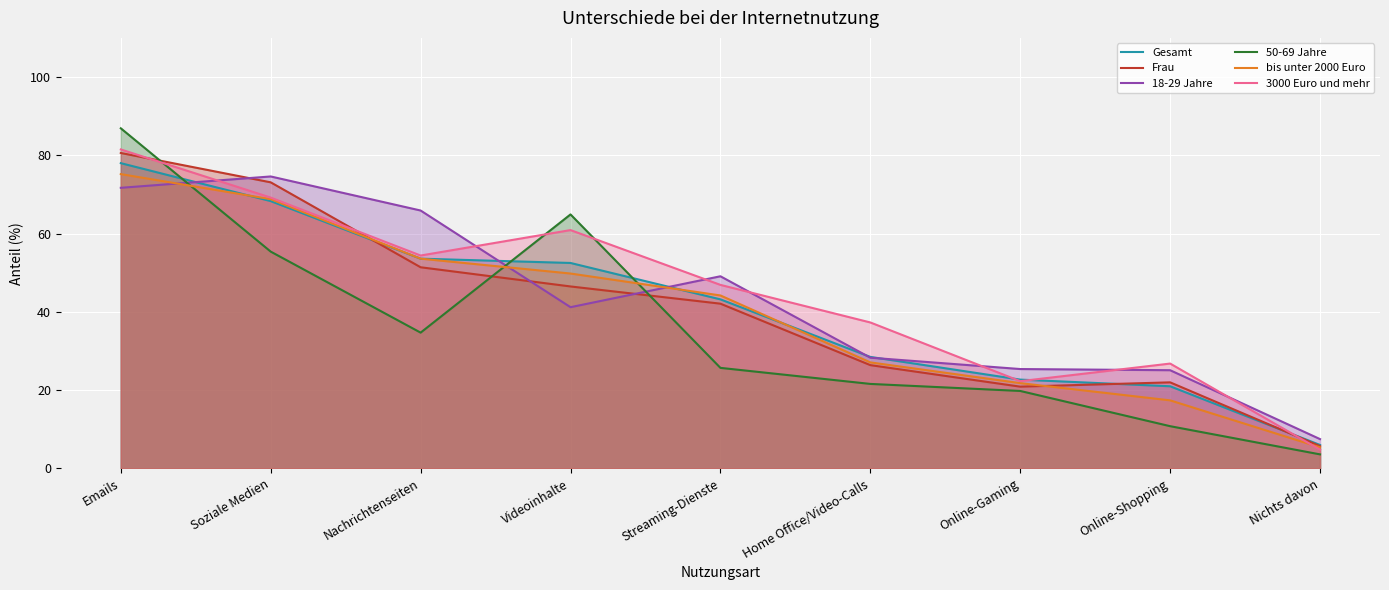

Does the chart display data point markers on the line(s)?

No